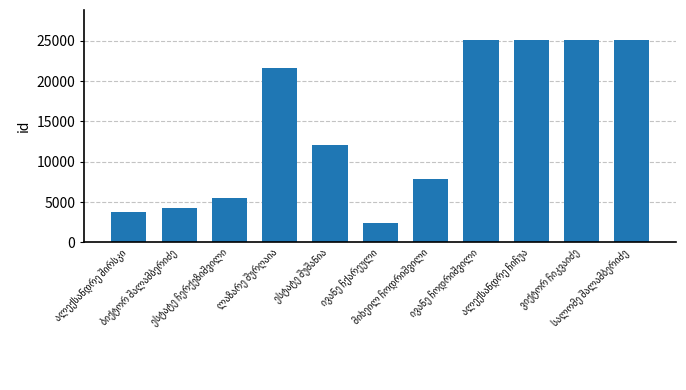

What is the sum of all values?

157847